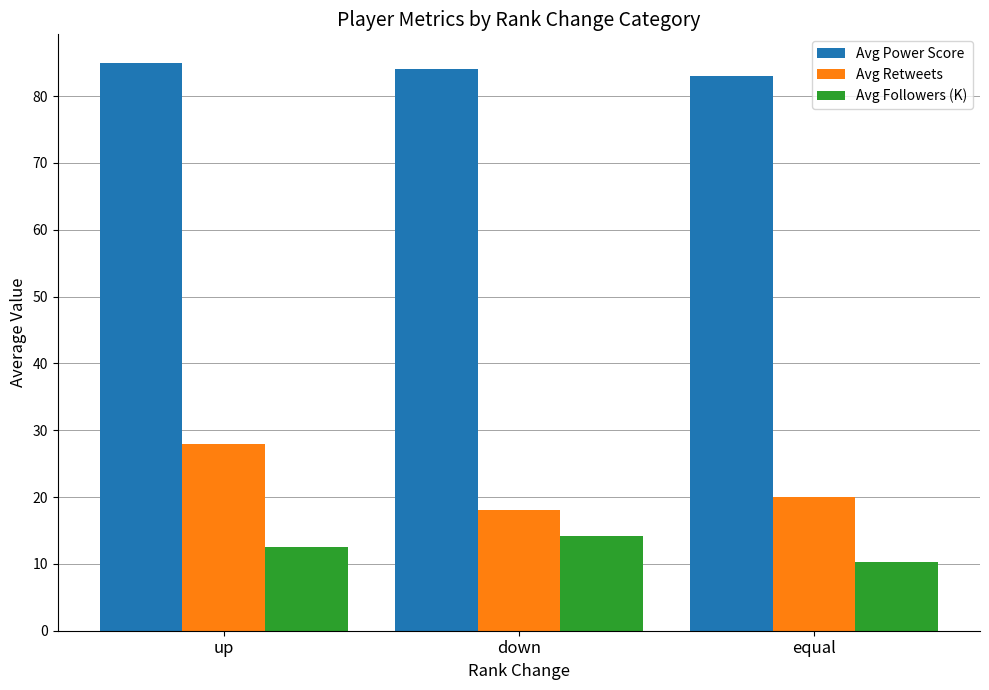

True or false: Avg Retweets has a value of 24.0 at down.

False